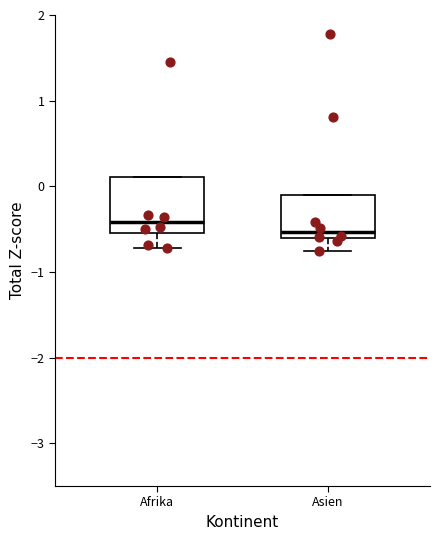

Comparing the boxes themselves (not the whiskers), which one is the tallest?

Afrika